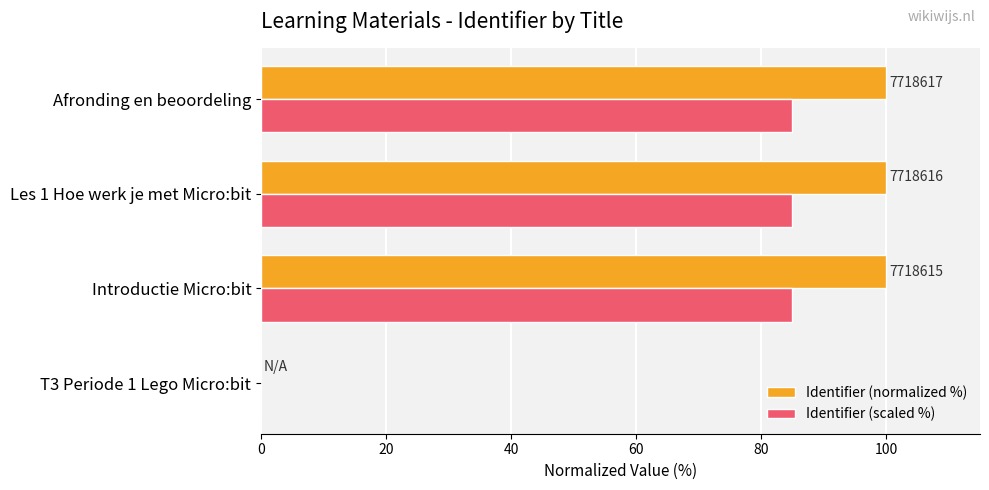

The value of Identifier (normalized %) at Les 1 Hoe werk je met Micro:bit is 100.0. True or false?

True